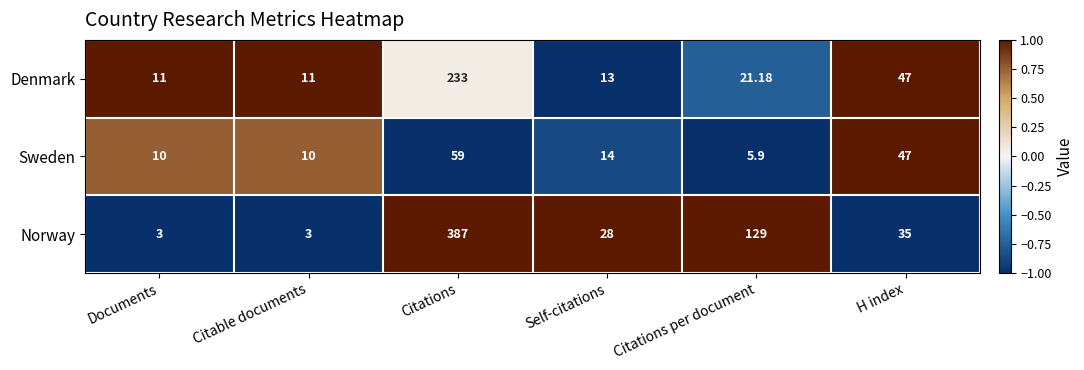

Which series has the largest total across all categories?

Norway